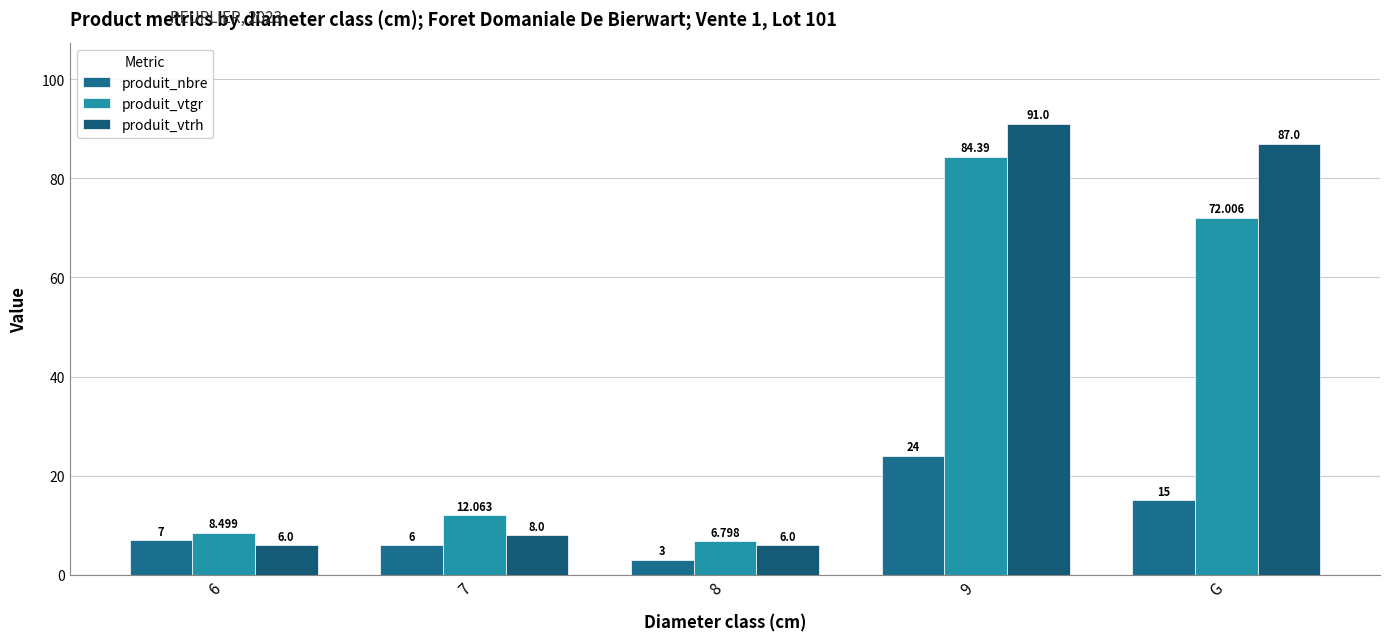

What is the label of the 5th bar from the left?

G